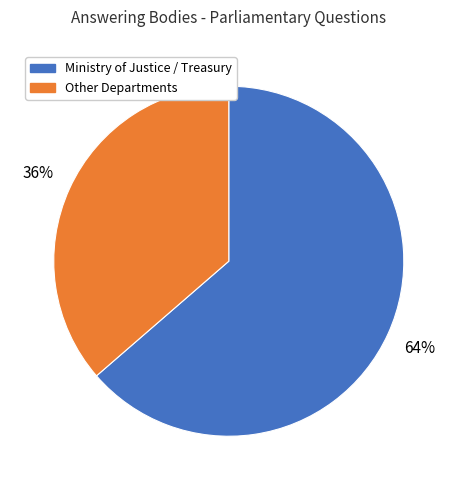

How many slices are in this pie chart?

2